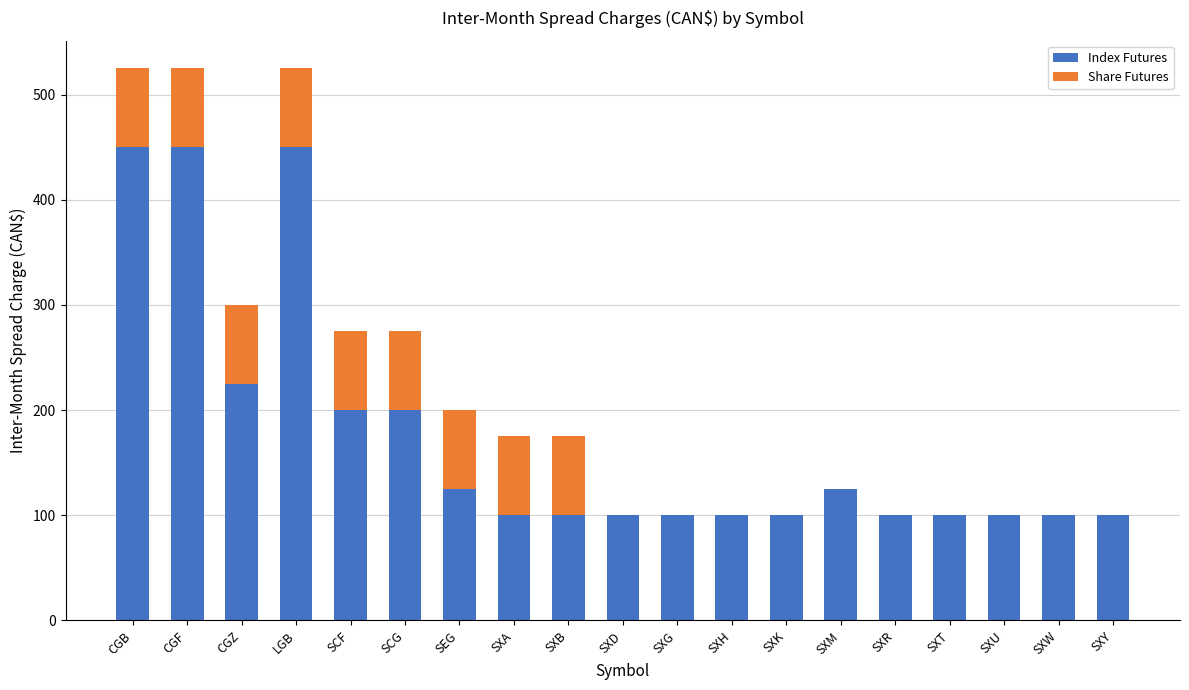

What is the sum of the Index Futures values at SXR and SCG?

300